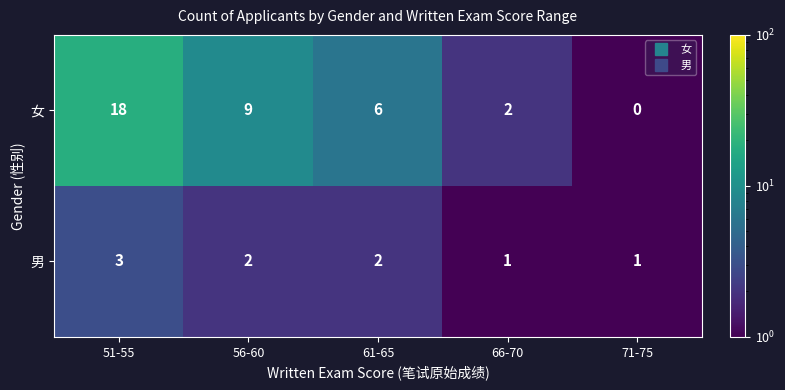

What is the maximum value shown in the chart?

18